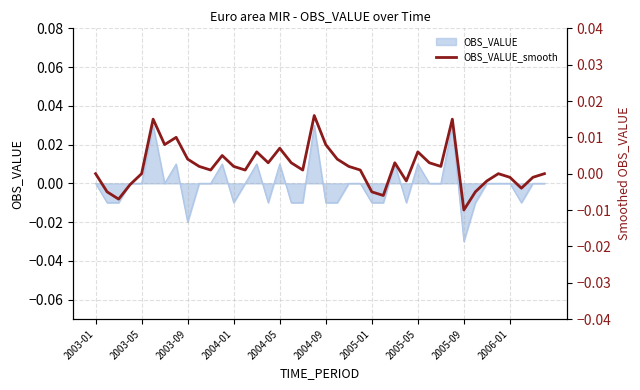

How many values are above zero?

24